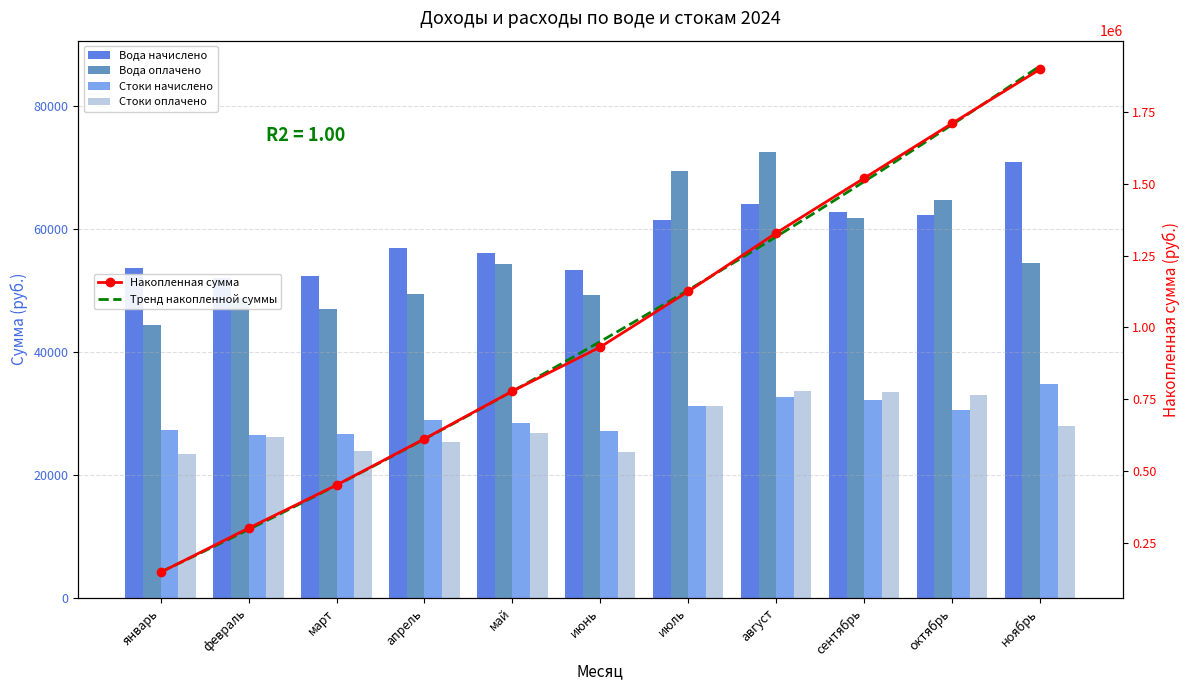

True or false: Вода начислено has a value of 111416.8 at август.

False